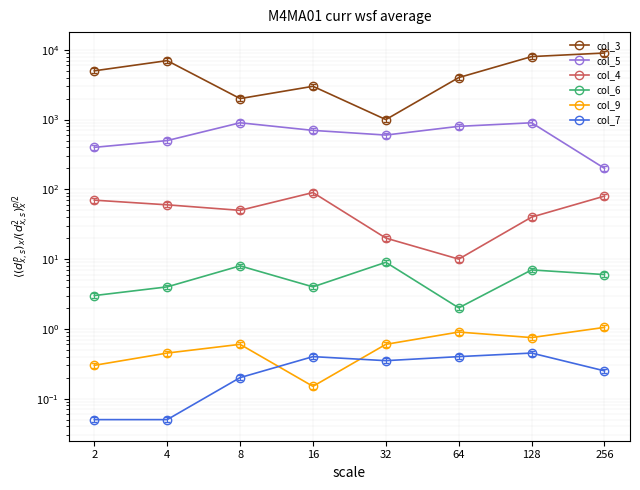

The col_7 series shows 0.4 at 32. True or false?

True